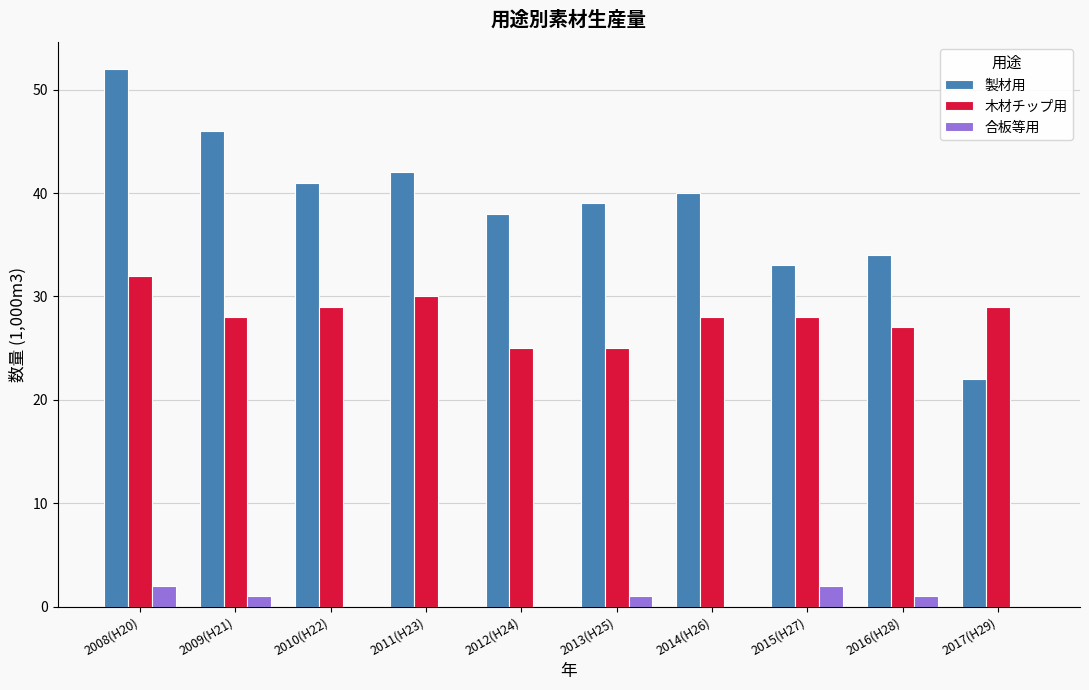

What is the greatest value displayed?

52